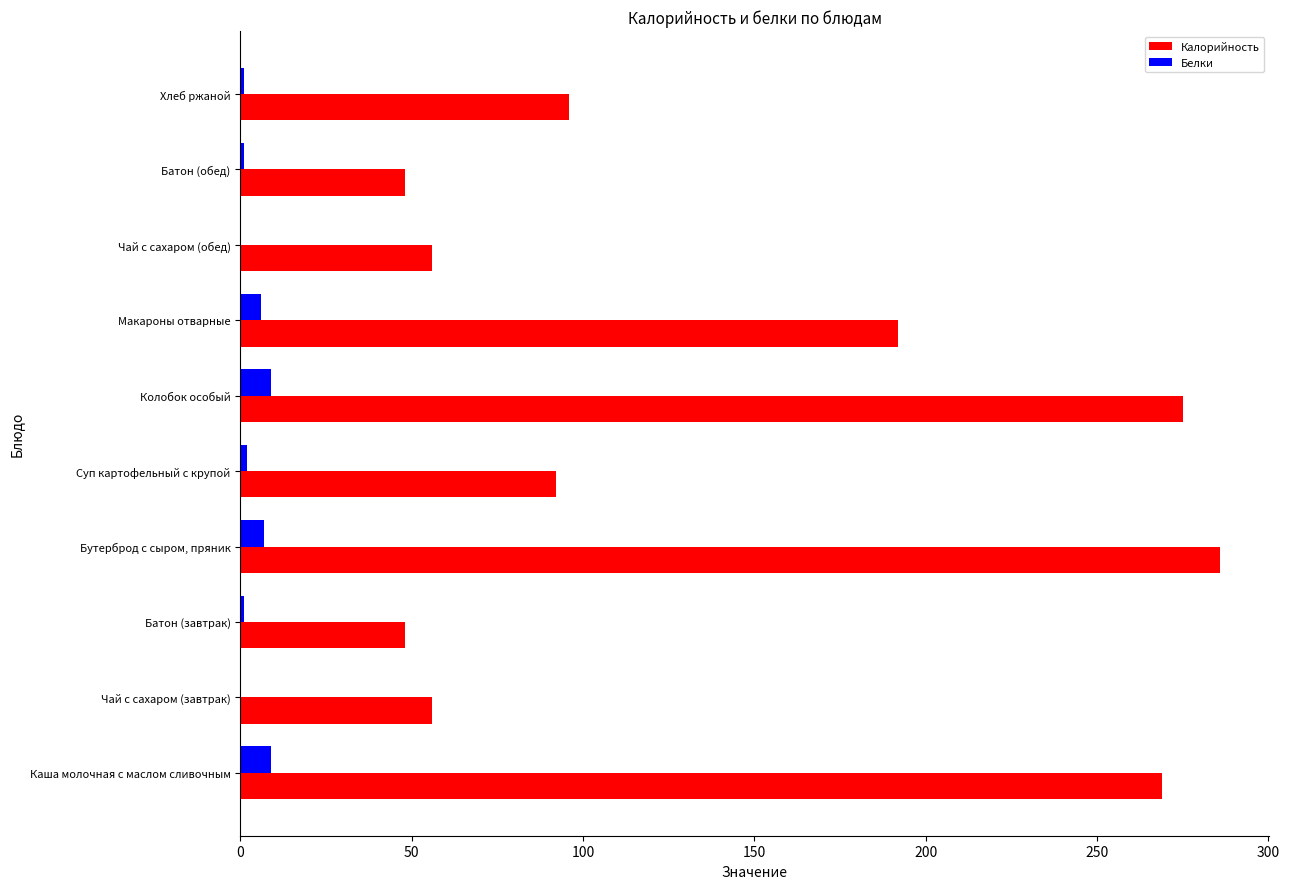

Between Суп картофельный с крупой and Макароны отварные, which series saw the biggest shift?

Калорийность